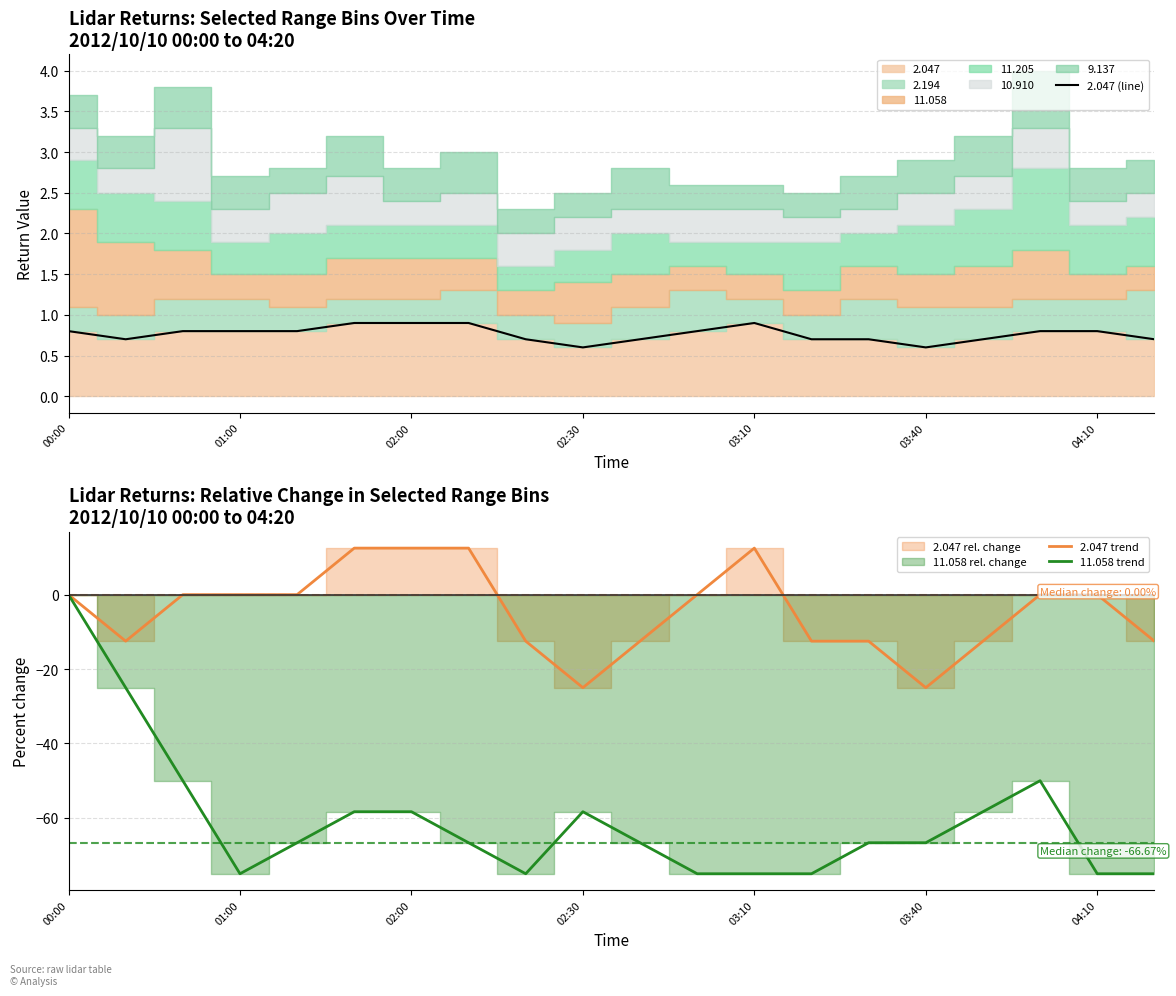

True or false: 11.058 trend and 2.047 (line) cross at least once.

False